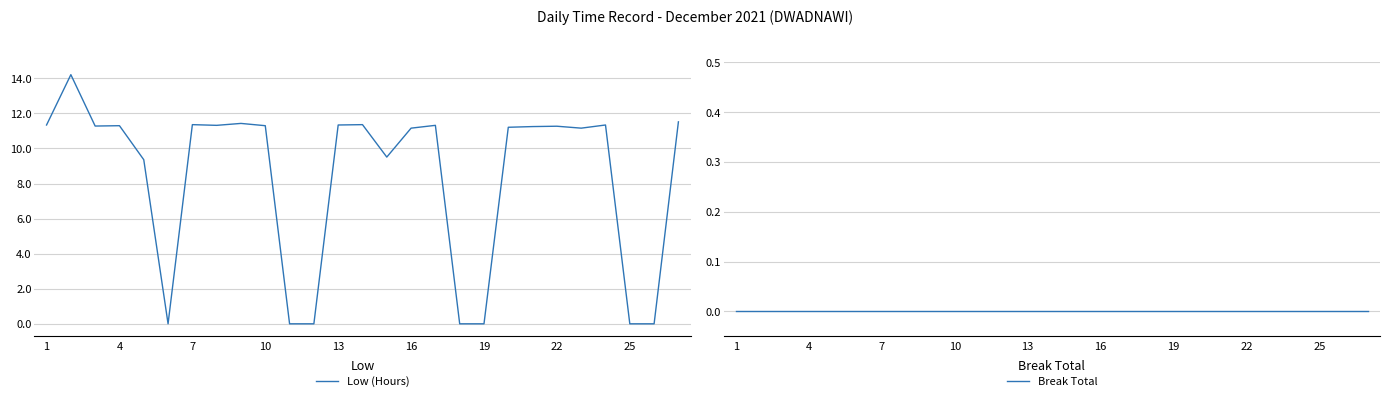

How many distinct data groups are displayed?

2